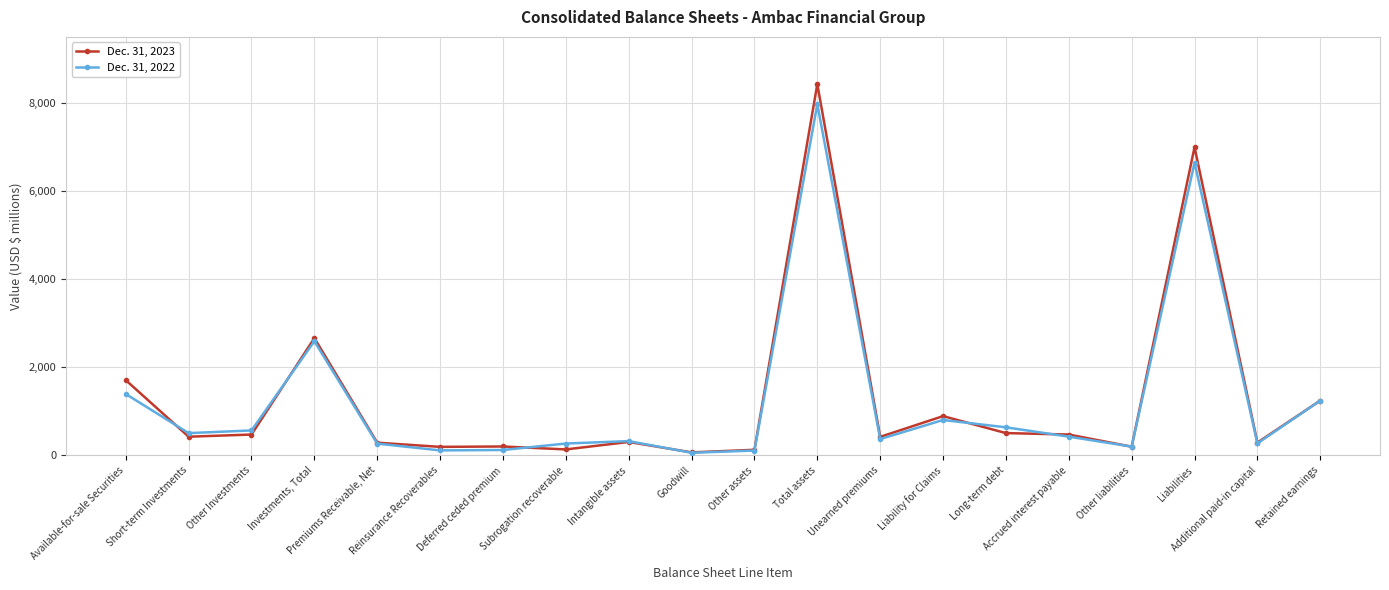

What is the value of the Dec. 31, 2023 point at the 3rd from the left?

475